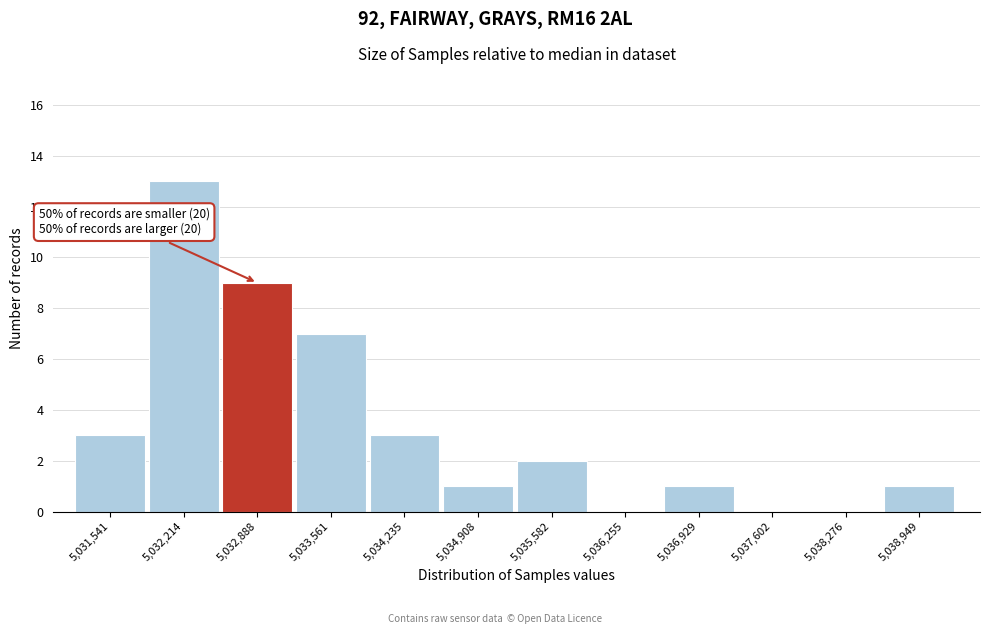

Reading left to right, extract all data points from this chart.

5,031,541=3	5,032,214=13	5,032,888=9	5,033,561=7	5,034,235=3	5,034,908=1	5,035,582=2	5,036,255=0	5,036,929=1	5,037,602=0	5,038,276=0	5,038,949=1